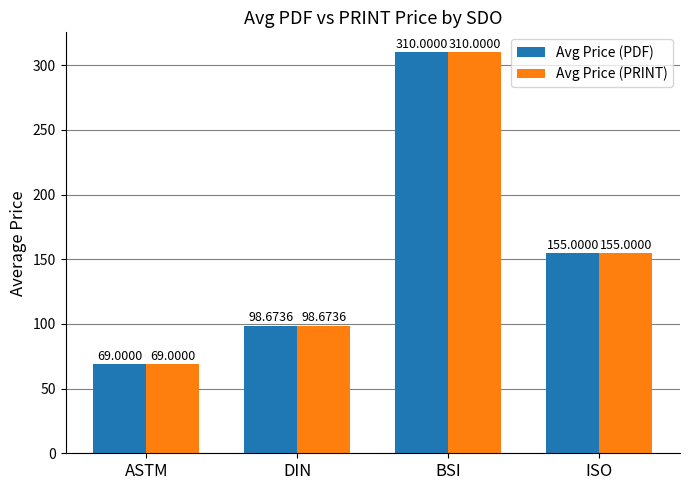

What are all the series names shown in the legend?

Avg Price (PDF), Avg Price (PRINT)